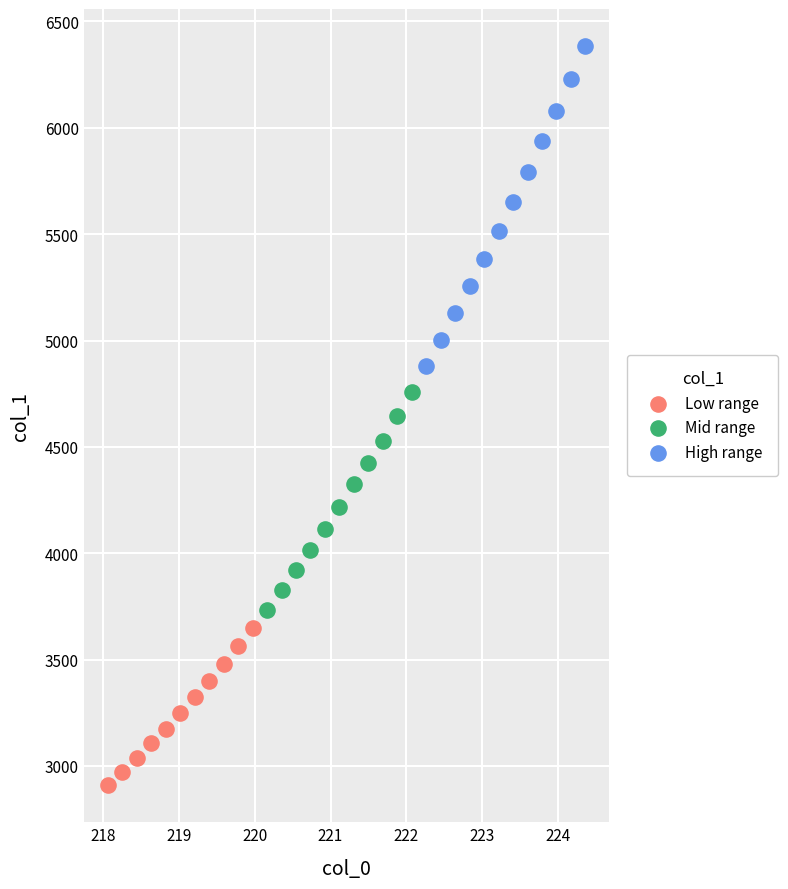

What are all the series names shown in the legend?

Low range, Mid range, High range